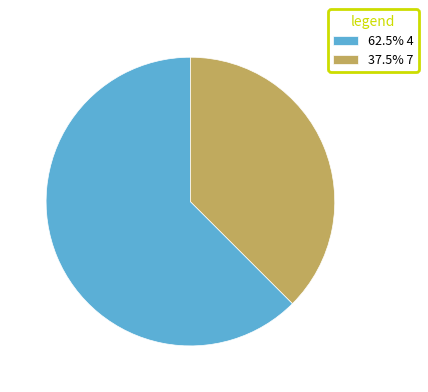

Do 62.5% 4 and 37.5% 7 together represent more than half of the pie?

Yes